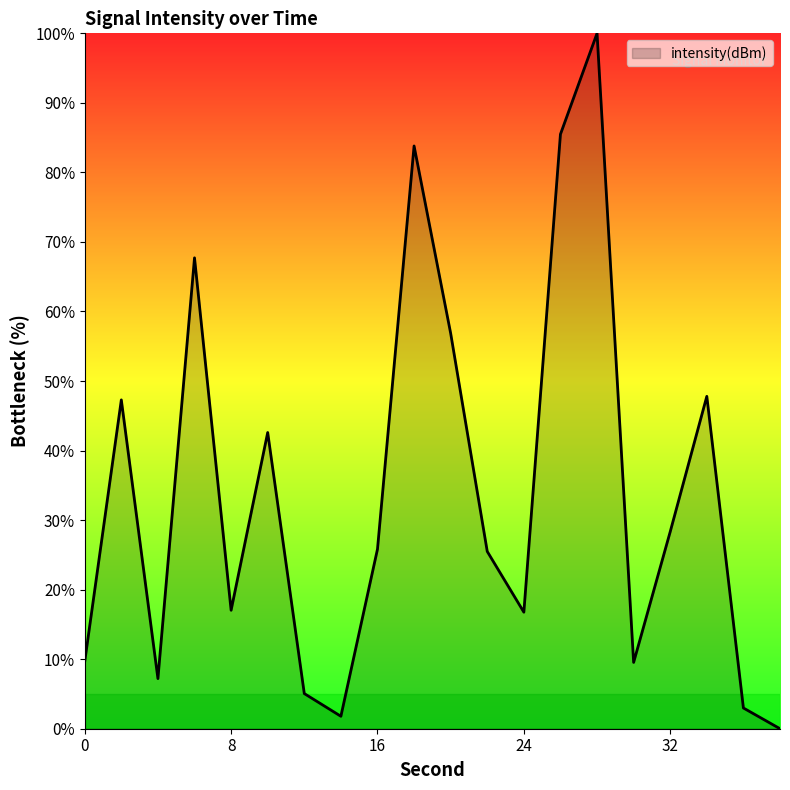

What is the greatest value displayed?

100.0